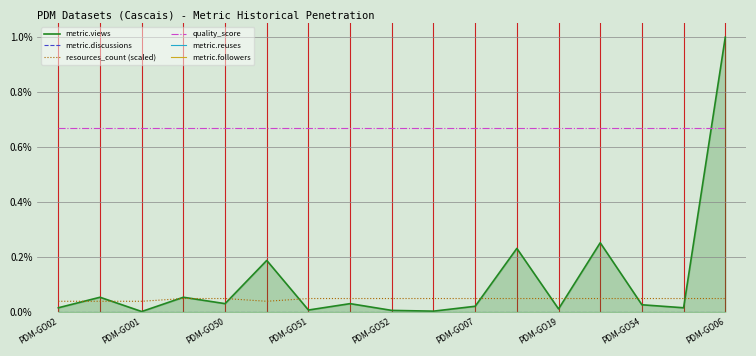

True or false: resources_count (scaled) has a value of 0.1 at PDM-GO02.

False